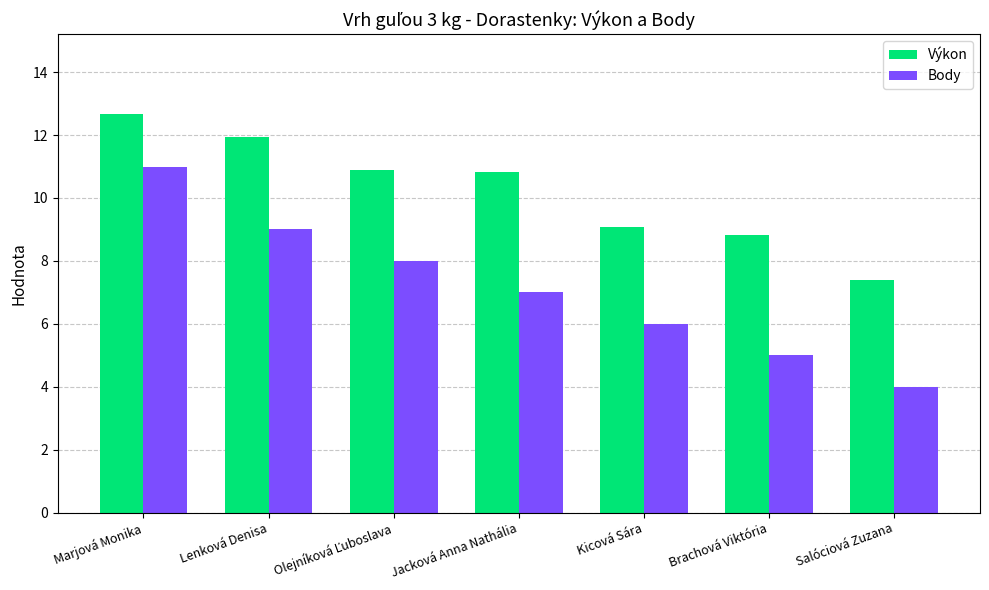

Rank the series by their average value, from highest to lowest.

Výkon, Body